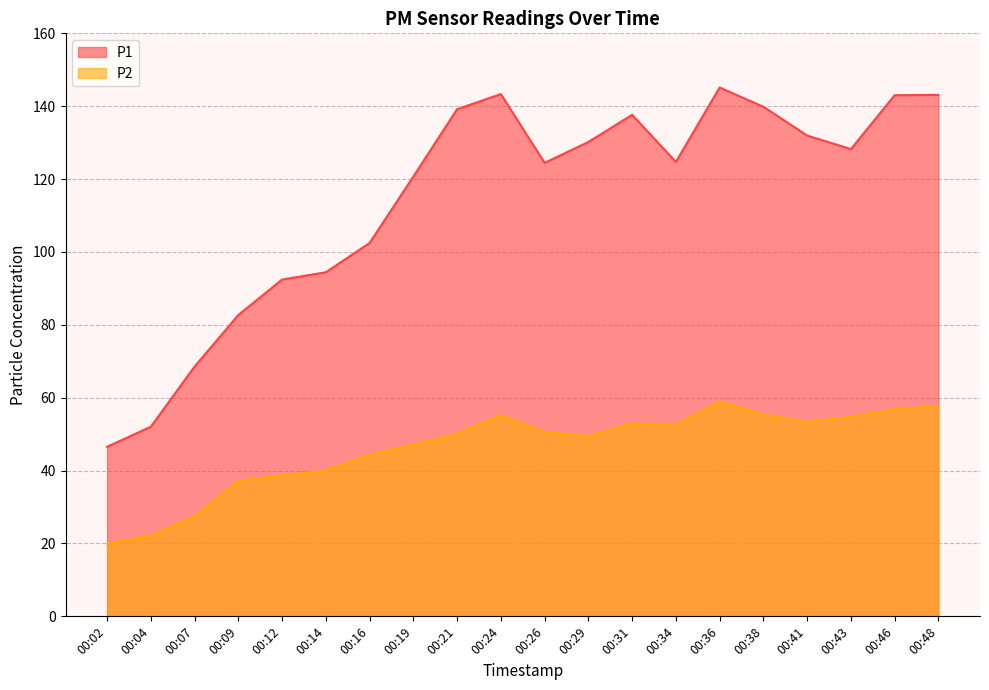

Which has a higher value, 00:29 or 00:09?

00:29